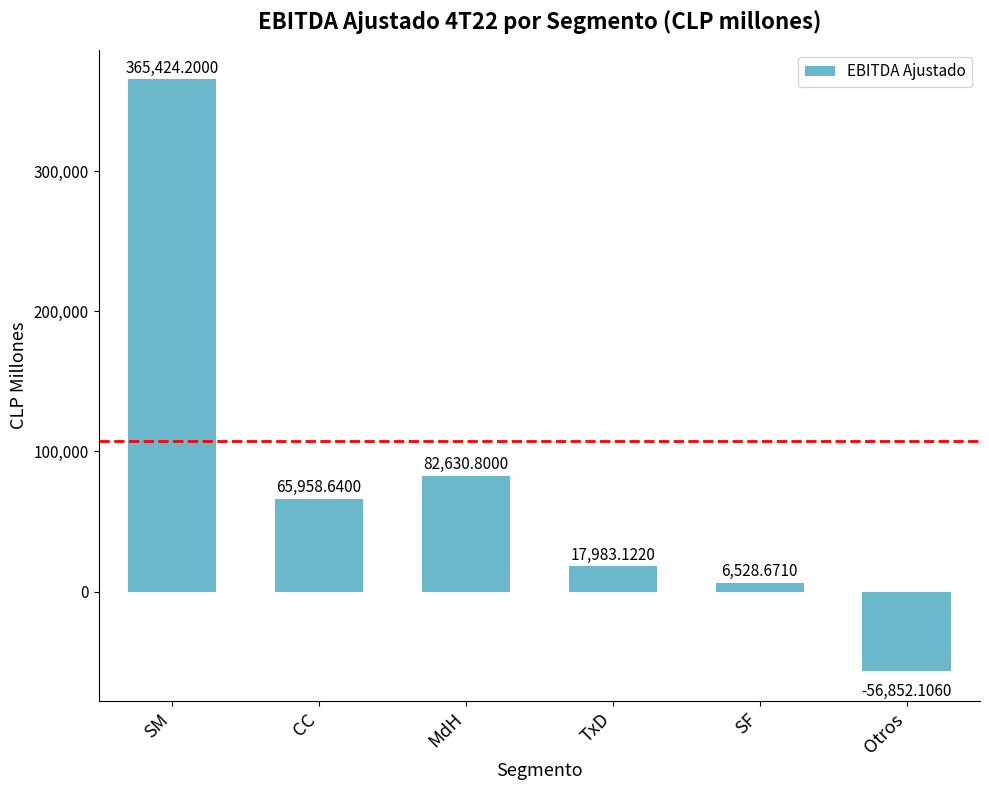

What position from the left is SF?

5